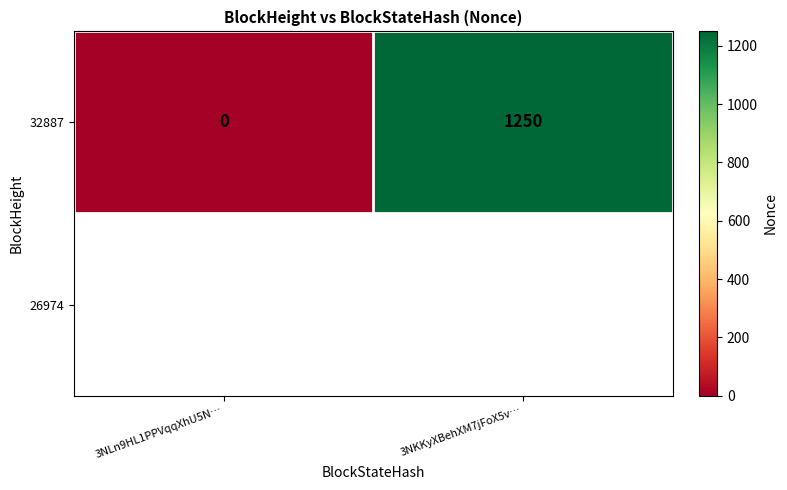

Rank the categories by value from lowest to highest.

3NLn9HL1PPVqqXhU5N…, 3NKKyXBehXM7jFoX5v…